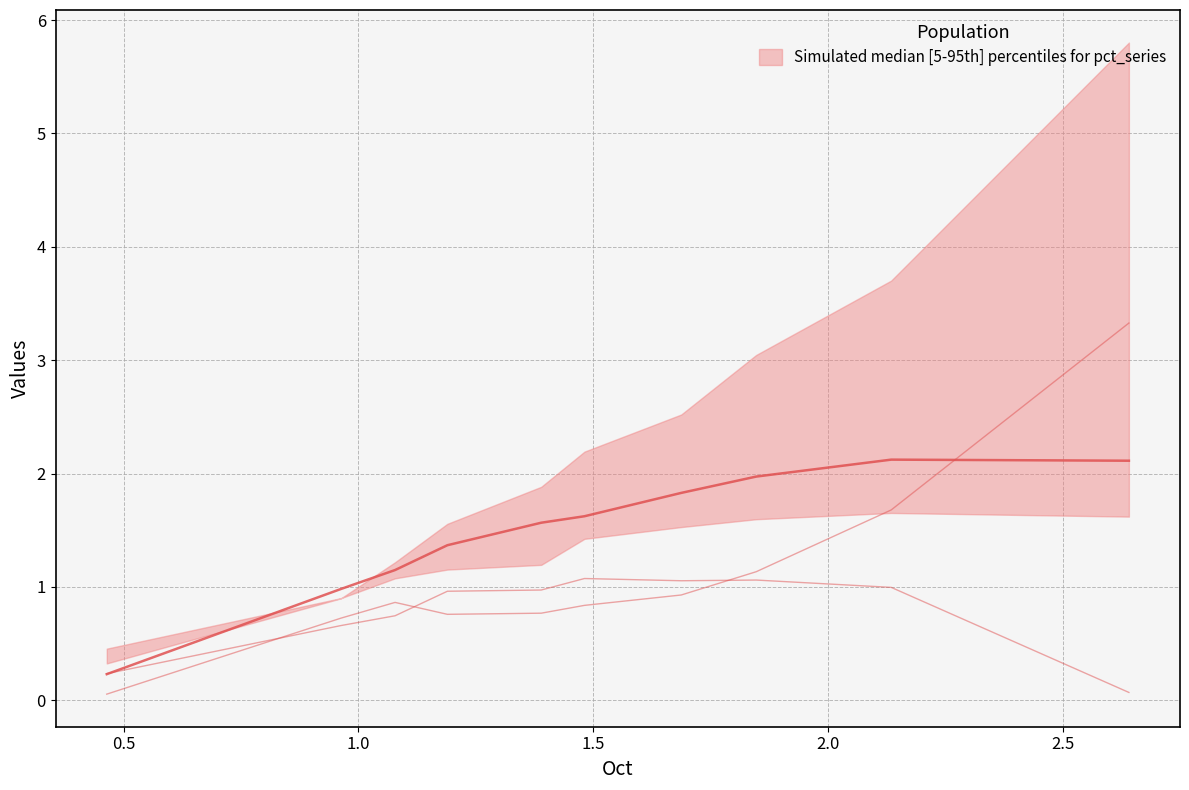

What is the difference between the maximum and minimum values in the mid_lower series?

1.0